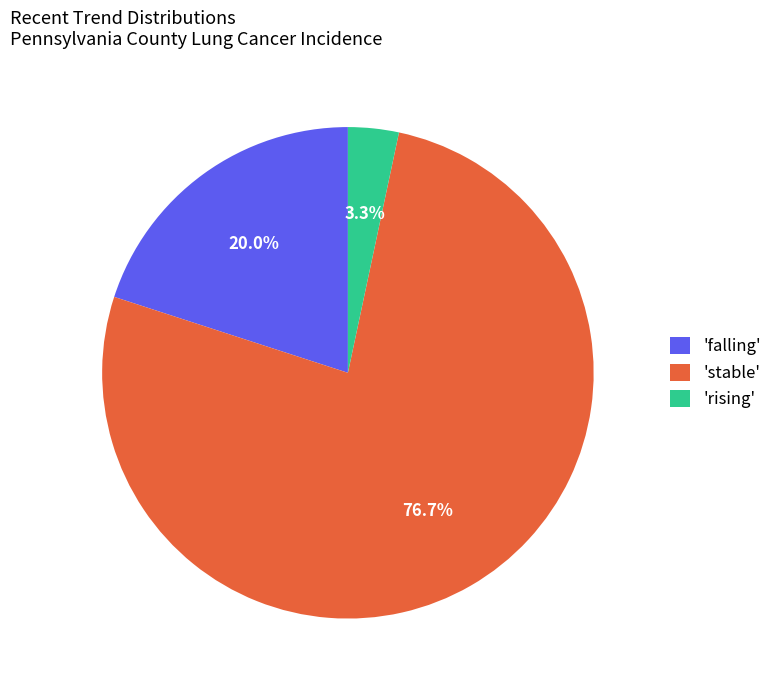

Which has a higher value, 'rising' or 'falling'?

'falling'